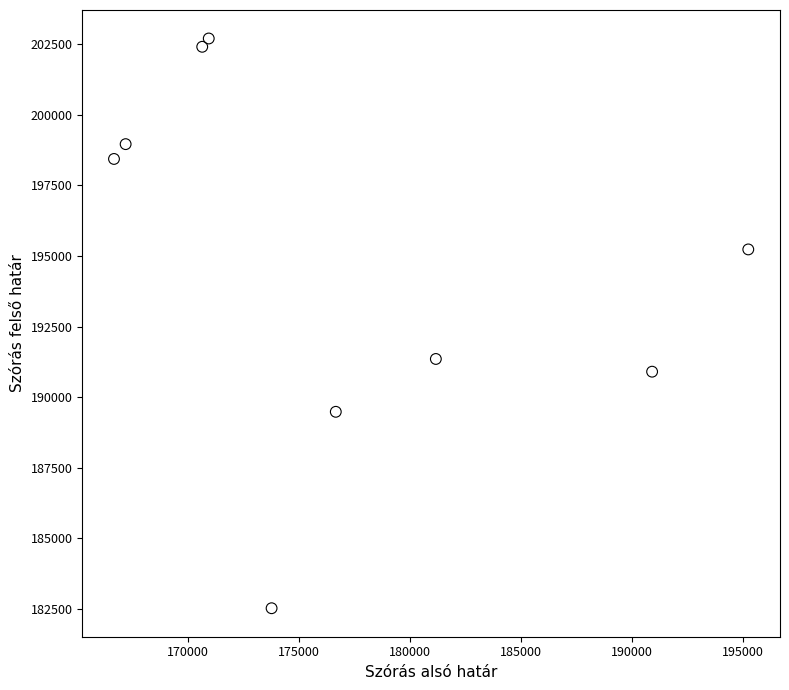

What is the average Y value?

194667